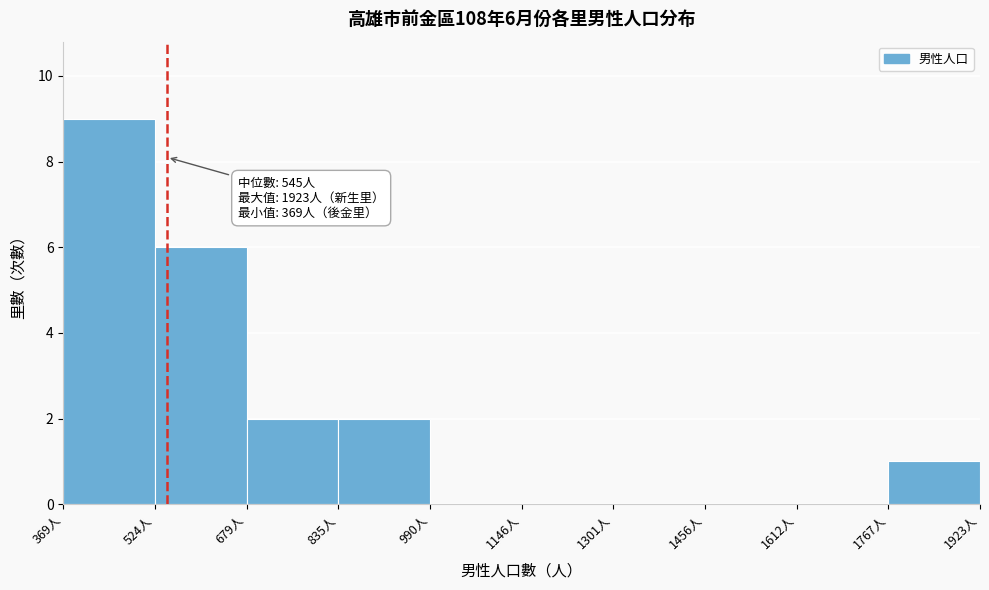

Over which range of the x-axis is the bar tallest?

360 to 520